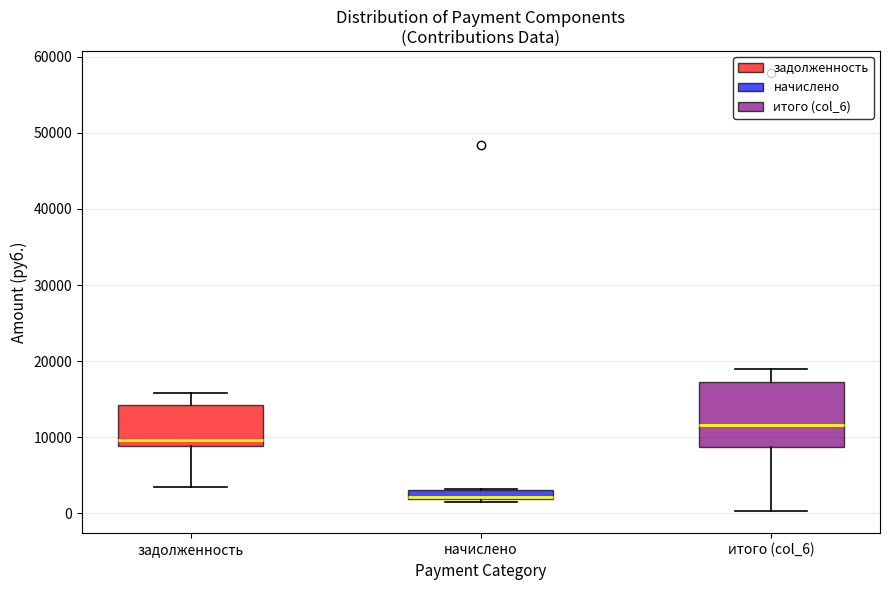

Which box has the lowest median line?

начислено